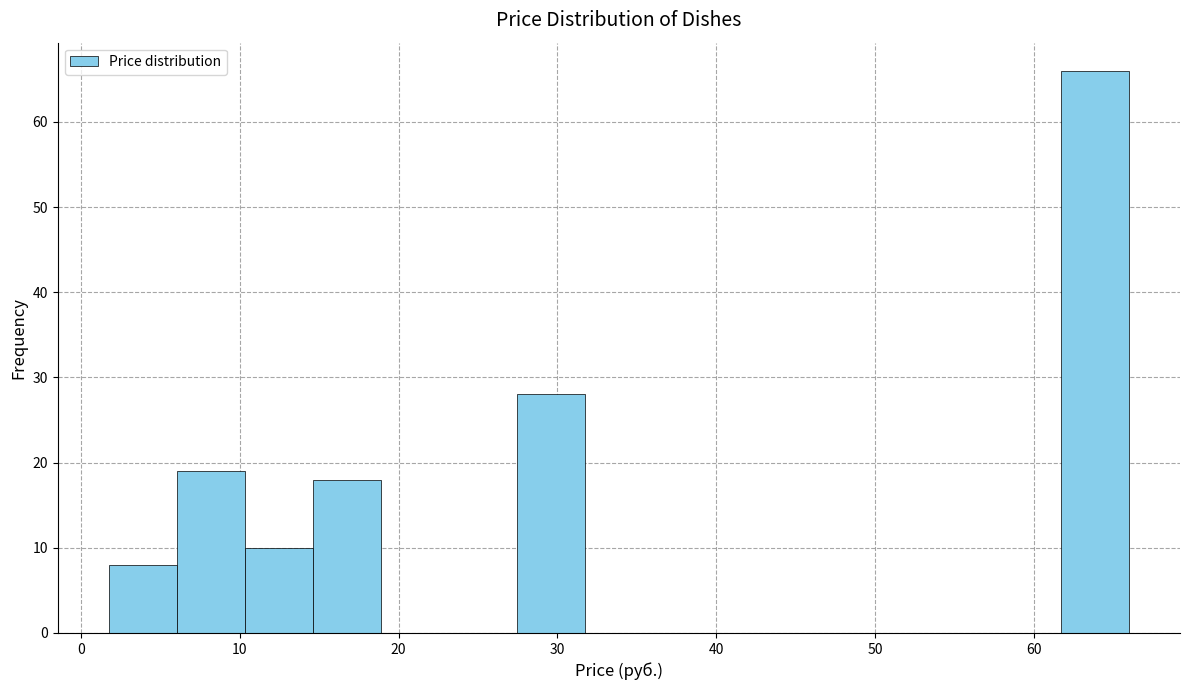

Reading left to right, transcribe this chart: for each bar, give the range it covers on the x-axis and its height. Neither the bar edges nor the heights are printed on the chart, so give them approximately, as read against the axes.

2 to 6: 8
6 to 10: 19
10 to 15: 10
15 to 19: 18
19 to 23: 0
23 to 27: 0
27 to 32: 28
32 to 36: 0
36 to 40: 0
40 to 45: 0
45 to 49: 0
49 to 53: 0
53 to 57: 0
57 to 62: 0
62 to 66: 66